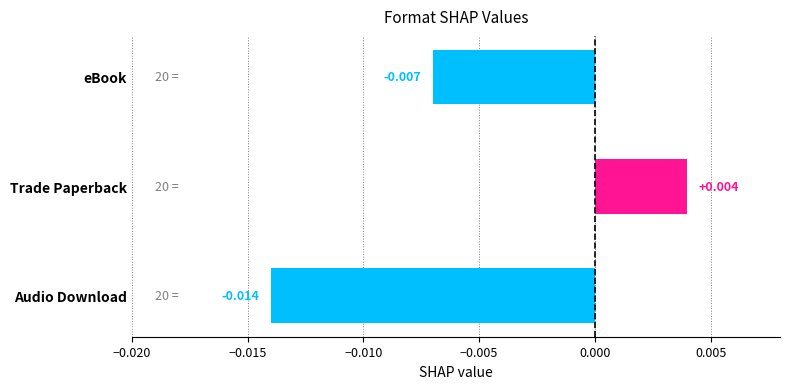

At which label is the value closest to 0?

Trade Paperback